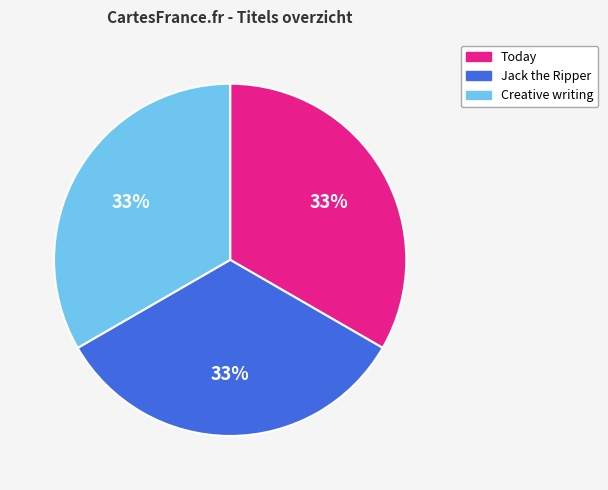

Is there any slice that represents more than half of the pie?

No